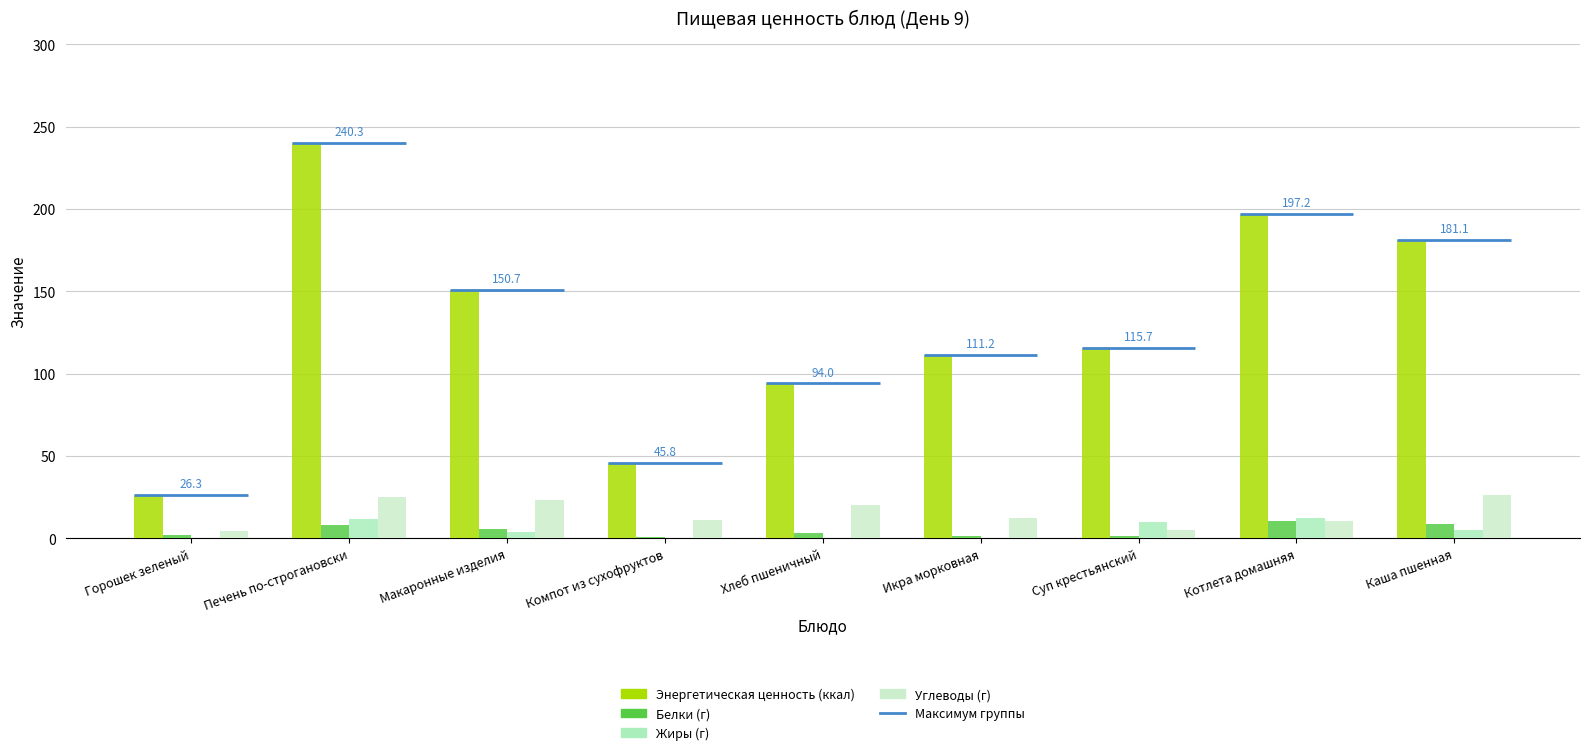

How many distinct data groups are displayed?

4